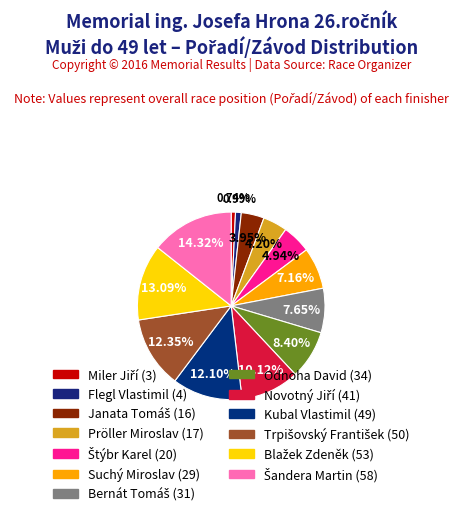

How many slices are in this pie chart?

13